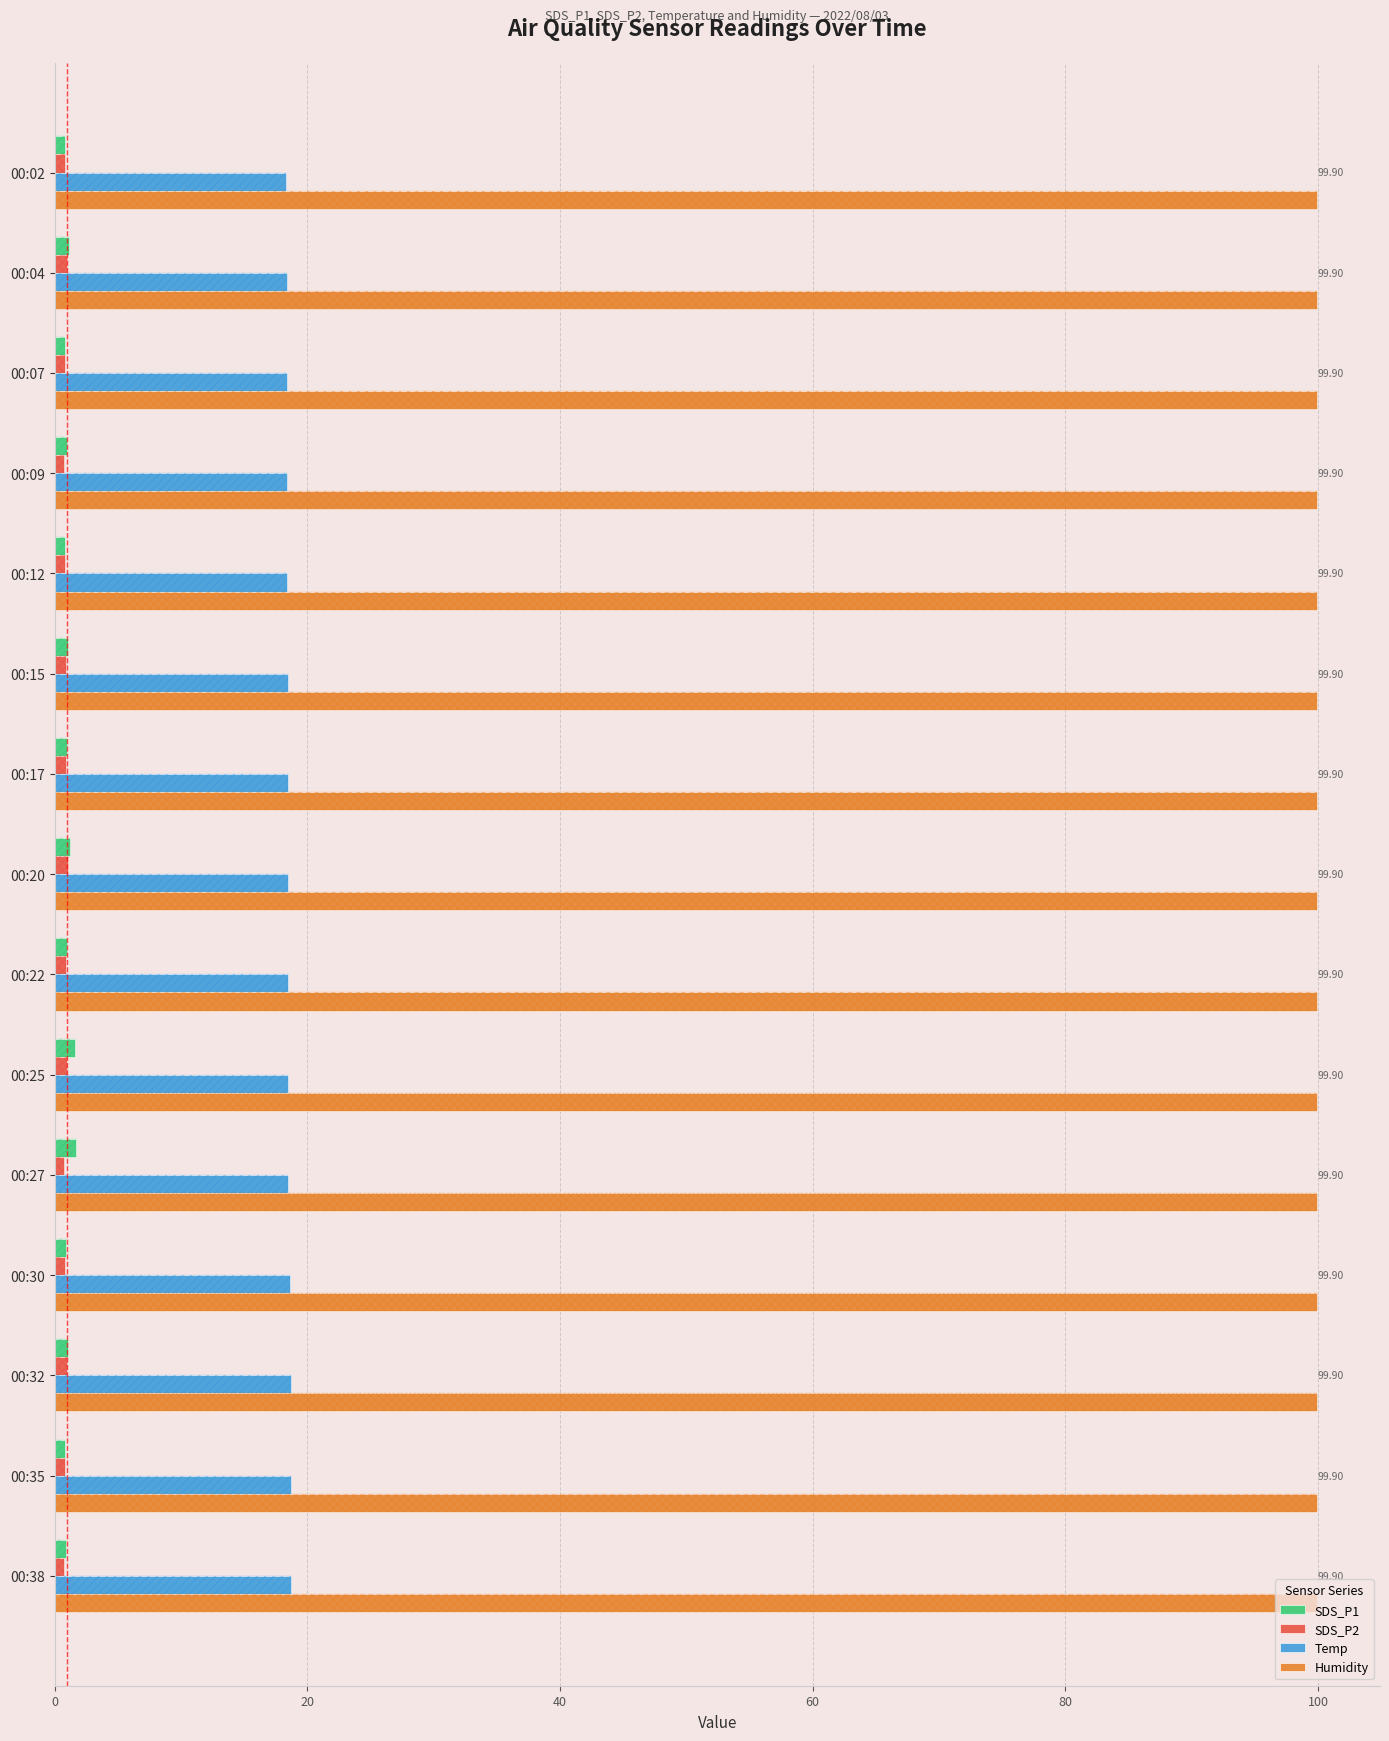

What is the value of the SDS_P2 bar at the 13th from the left?

1.0